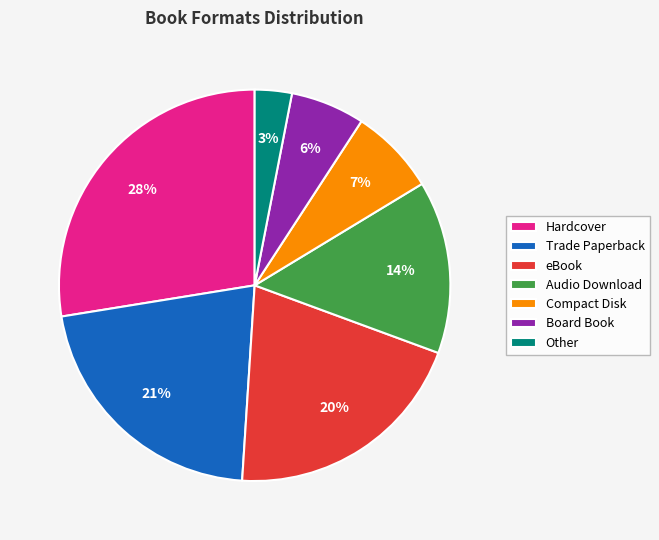

To the nearest percent, what is the difference between the Other and Compact Disk slice percentages?

4%